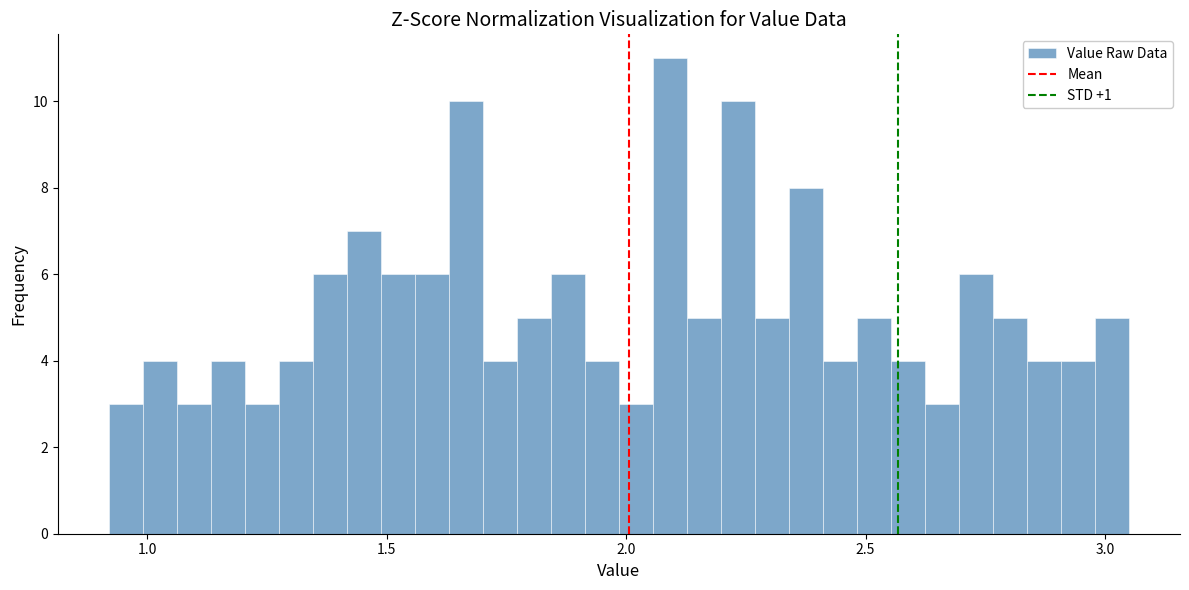

Read against the x-axis, roughly where is the centre of the tallest bar?

2.10